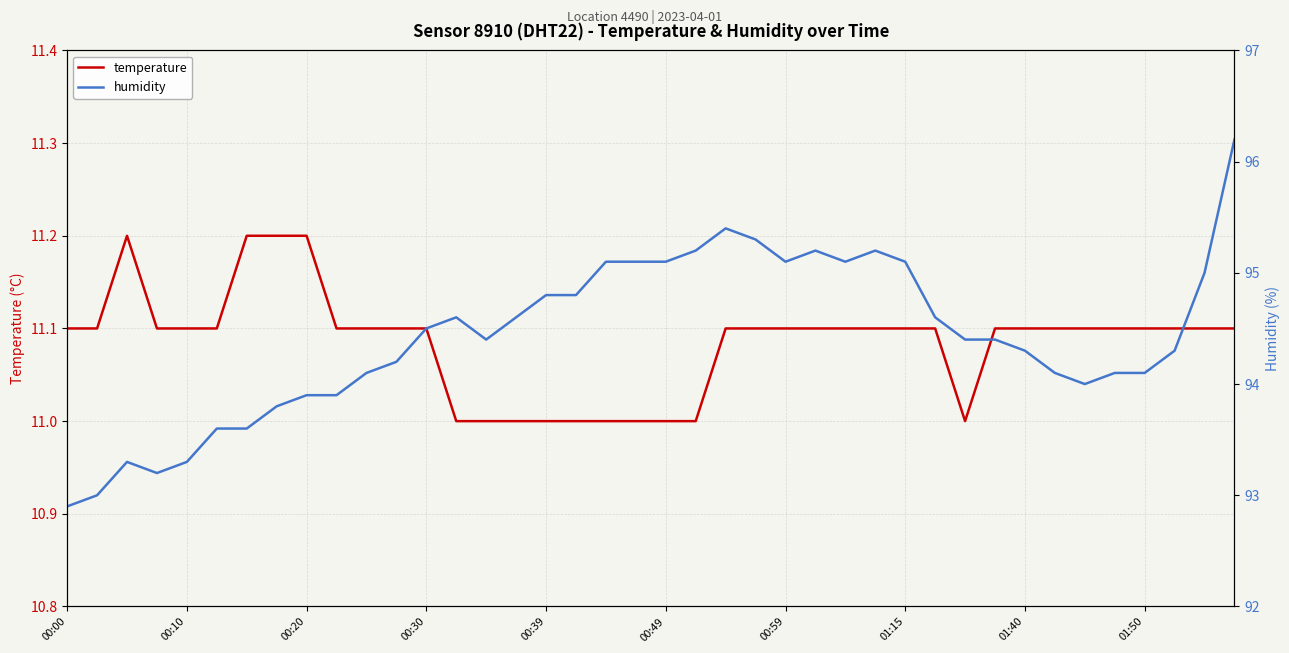

What is the highest value of the temperature series?

11.2